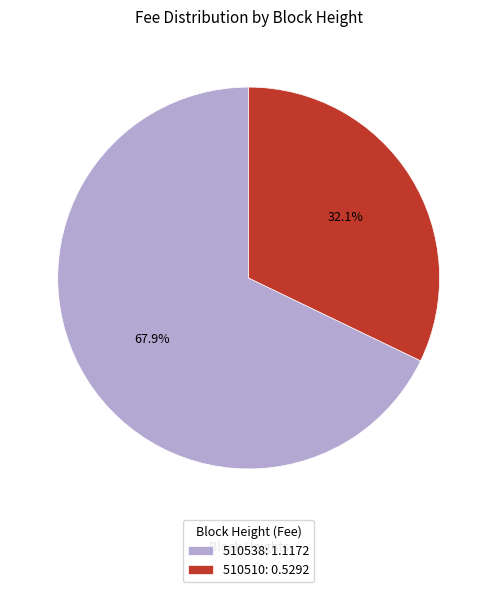

Is it true that 510510 is 32% of the pie?

True